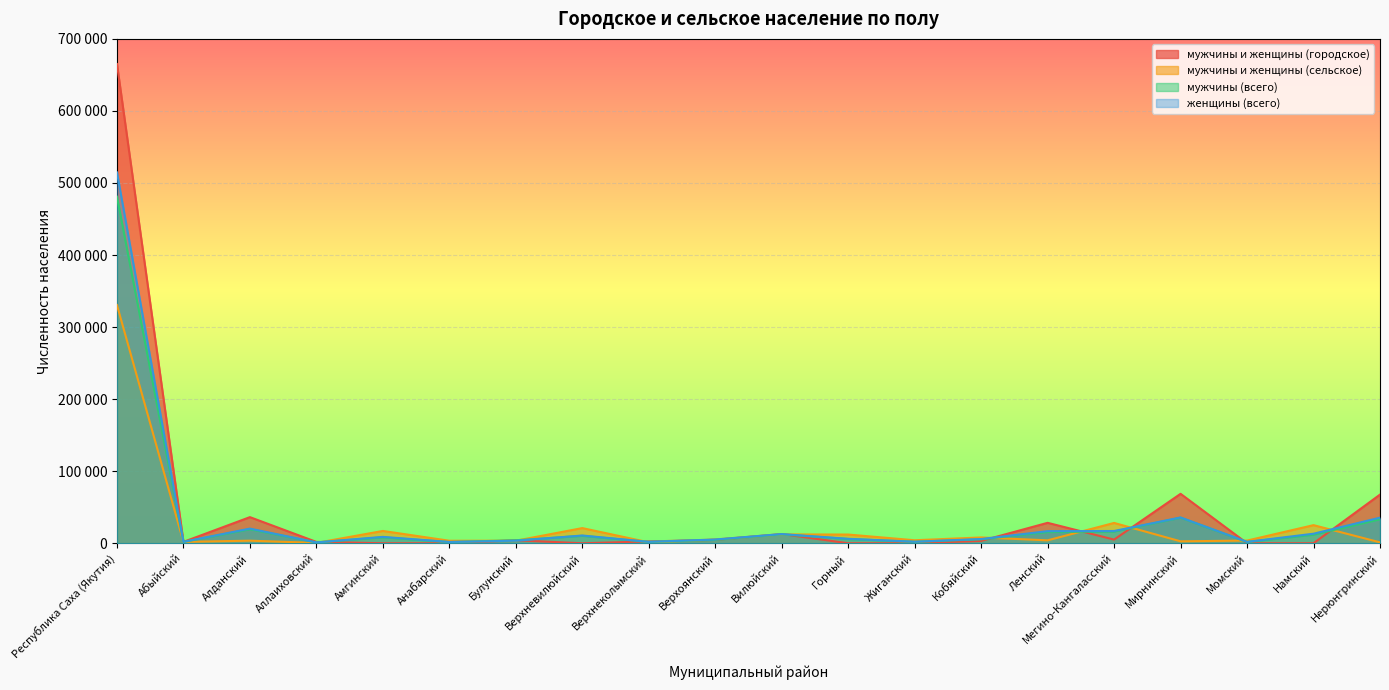

Reading right to left, transcribe all the data shown in this chart.

мужчины и женщины (городское): 67530	0	0	68618	5099	28360	3289	0	0	12802	4734	2521	0	4173	0	0	1869	36258	1927	665089
мужчины и женщины (сельское): 1260	25142	3733	2685	28199	4058	8063	4177	12104	12302	5303	1282	21055	3533	3479	17097	510	3575	1911	330597
мужчины (всего): 33261	11880	1788	35508	16270	15606	5499	2002	5924	12352	4811	1843	10288	4162	1652	8234	1169	19490	1842	480955
женщины (всего): 35529	13262	1945	35795	17028	16812	5853	2175	6180	12752	5226	1960	10767	3544	1827	8863	1210	20343	1996	514731